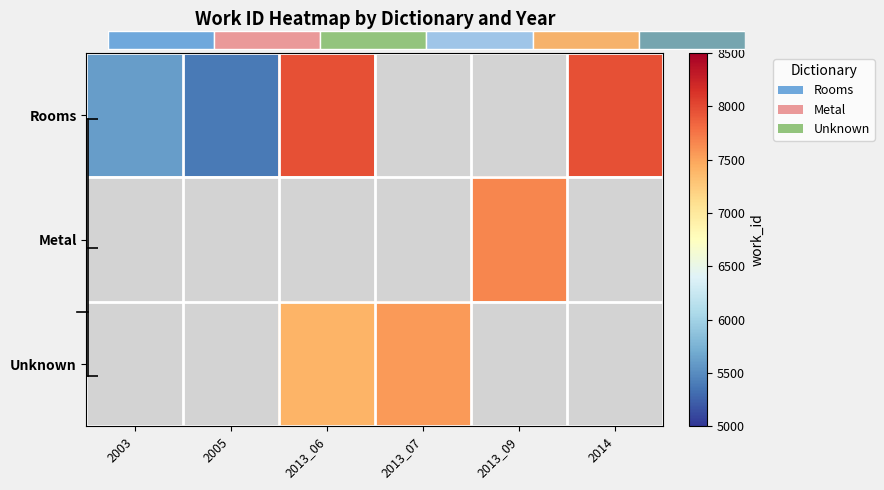

List the labels in order of Rooms value, smallest first.

2005, 2003, 2013_06, 2013_07, 2013_09, 2014